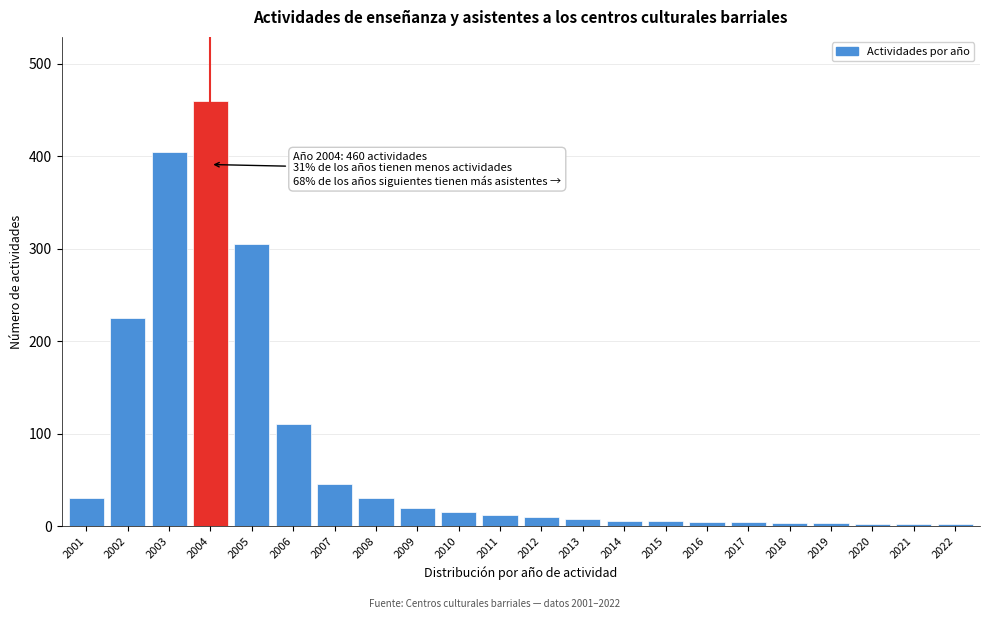

Is it true that the value at 2011 is 12?

True